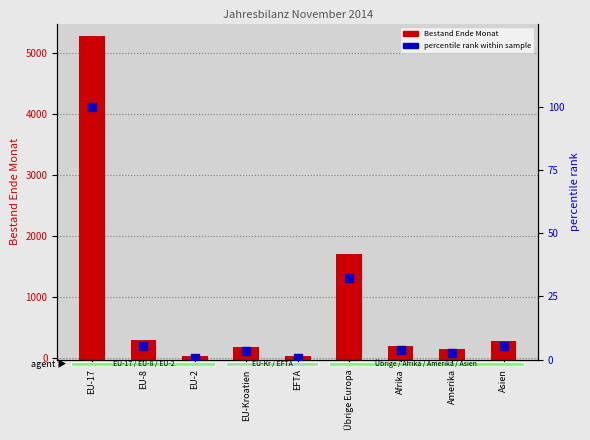

At how many categories does at least one series exceed 269?

4